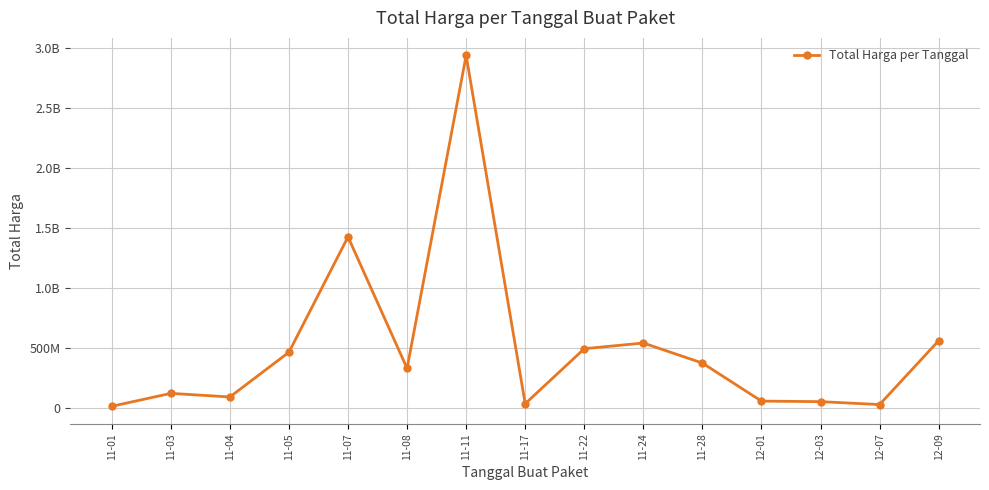

Which has a higher value, 12-07 or 11-22?

11-22